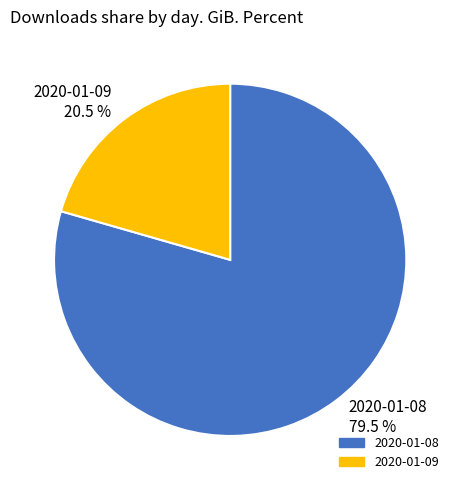

To the nearest percent, what is the combined percentage of 2020-01-09 and 2020-01-08?

100%